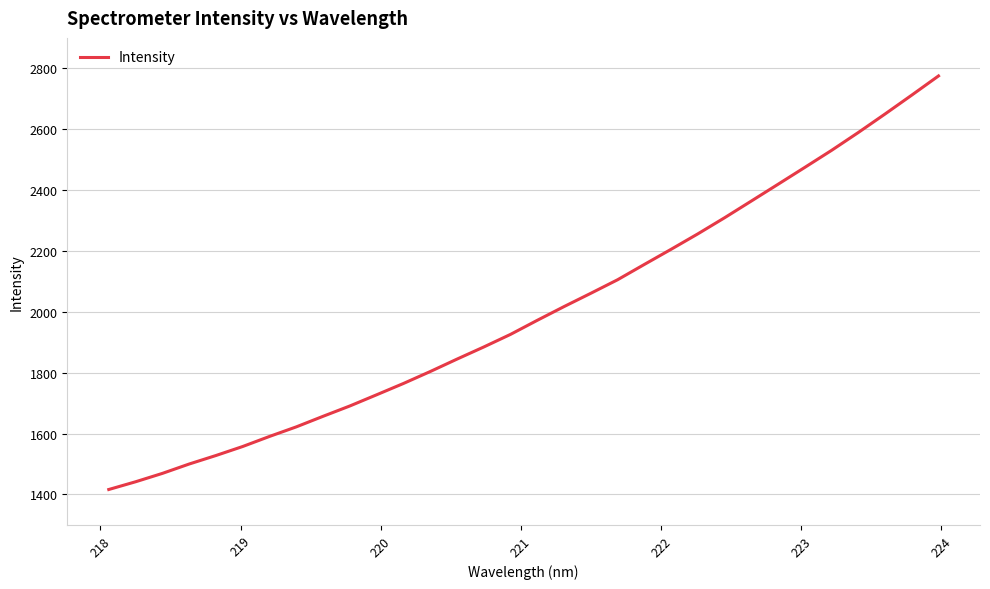

What is the minimum value shown in the chart?

1416.4